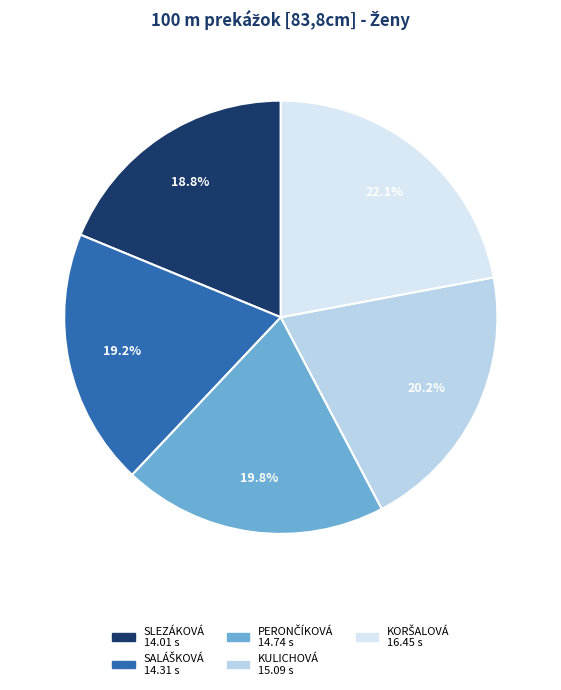

To the nearest percent, what is the difference between the largest and smallest slice percentages?

3%